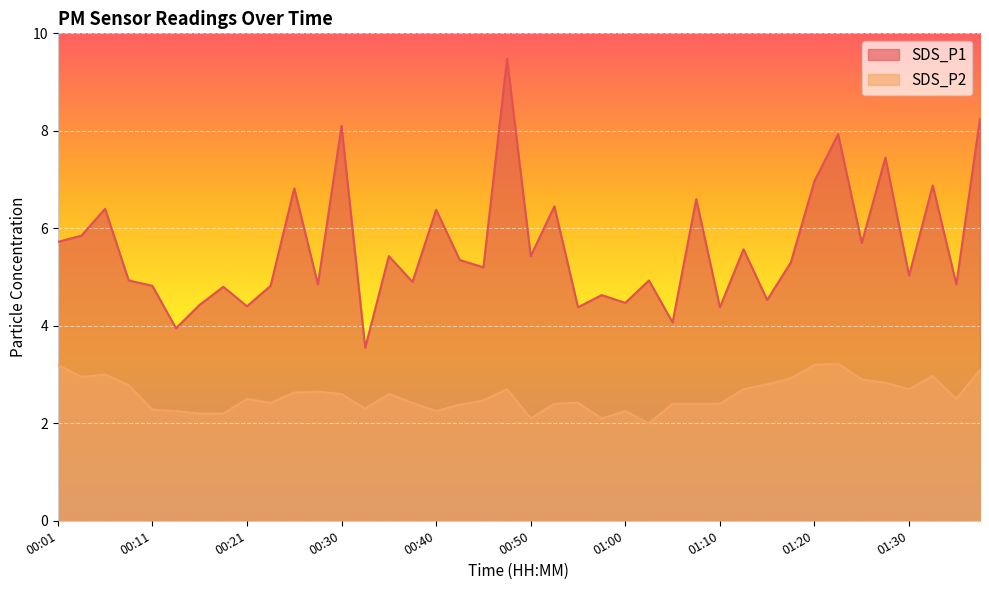

What is the difference between the maximum and minimum values in the SDS_P1 series?

5.9